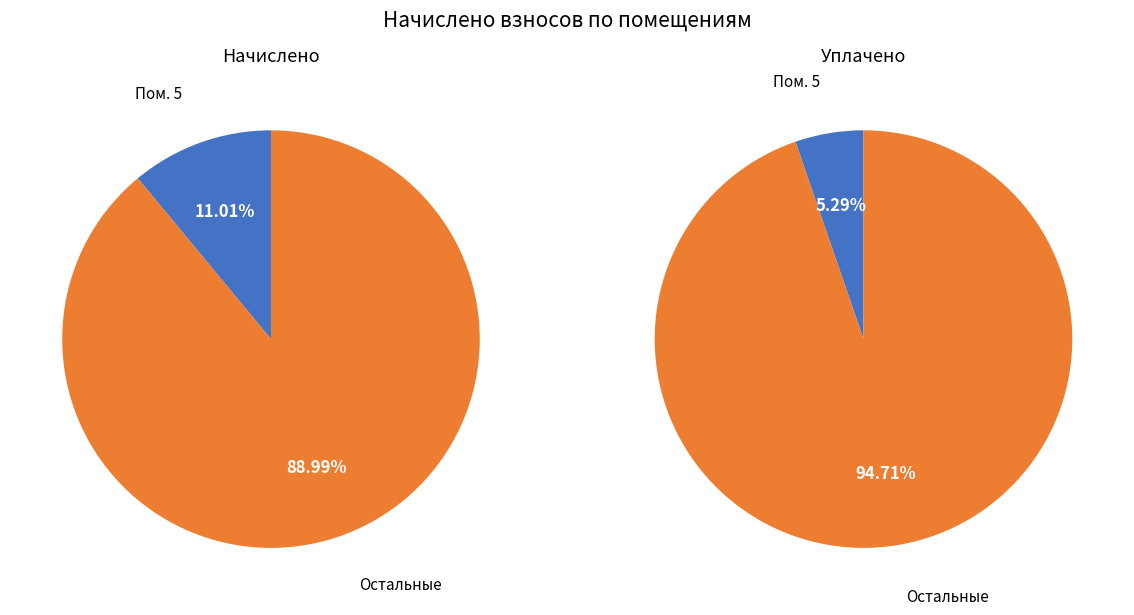

True or false: 5 accounts for 25% of the total.

False